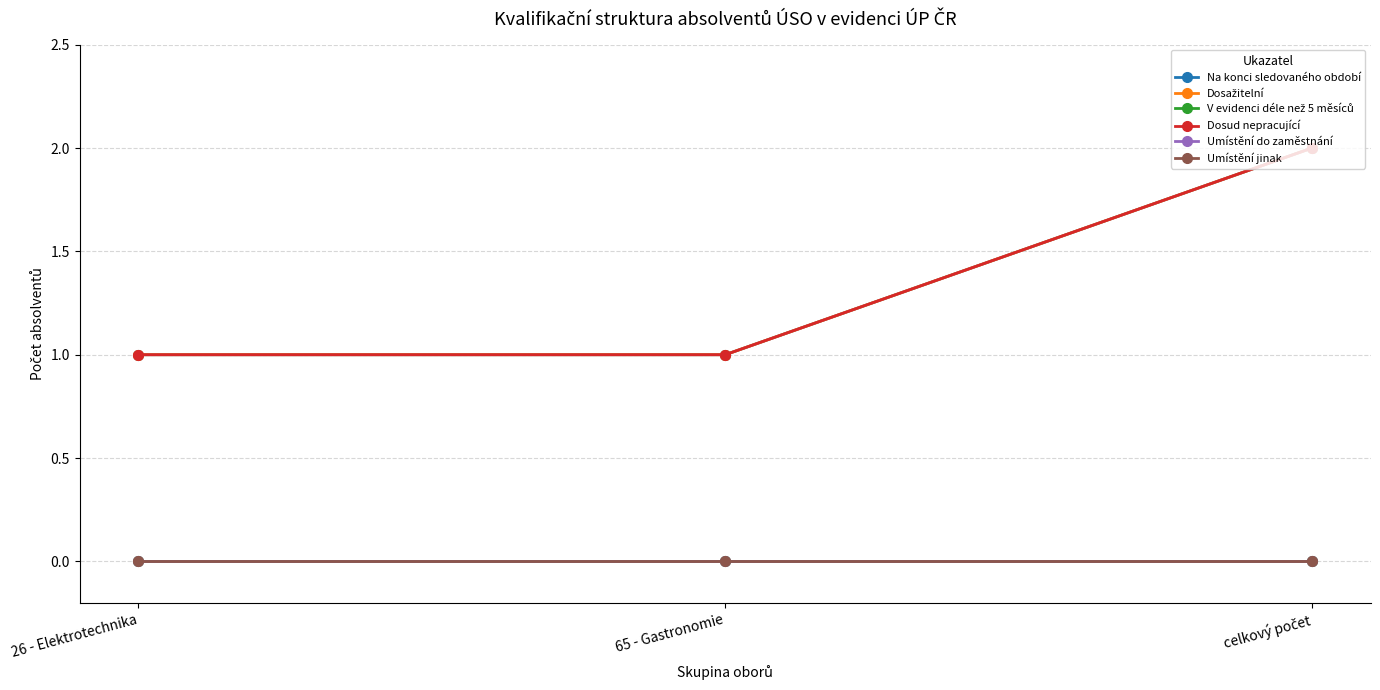

Is this an area chart (filled region under the line)?

No